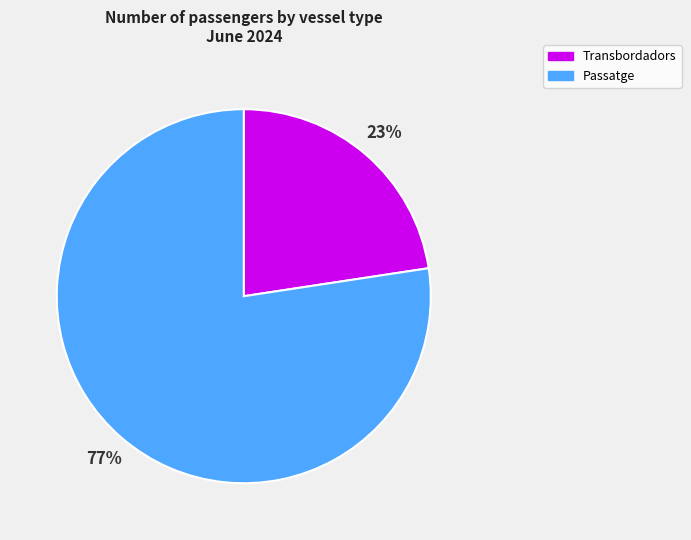

Count the number of slices in the pie.

2